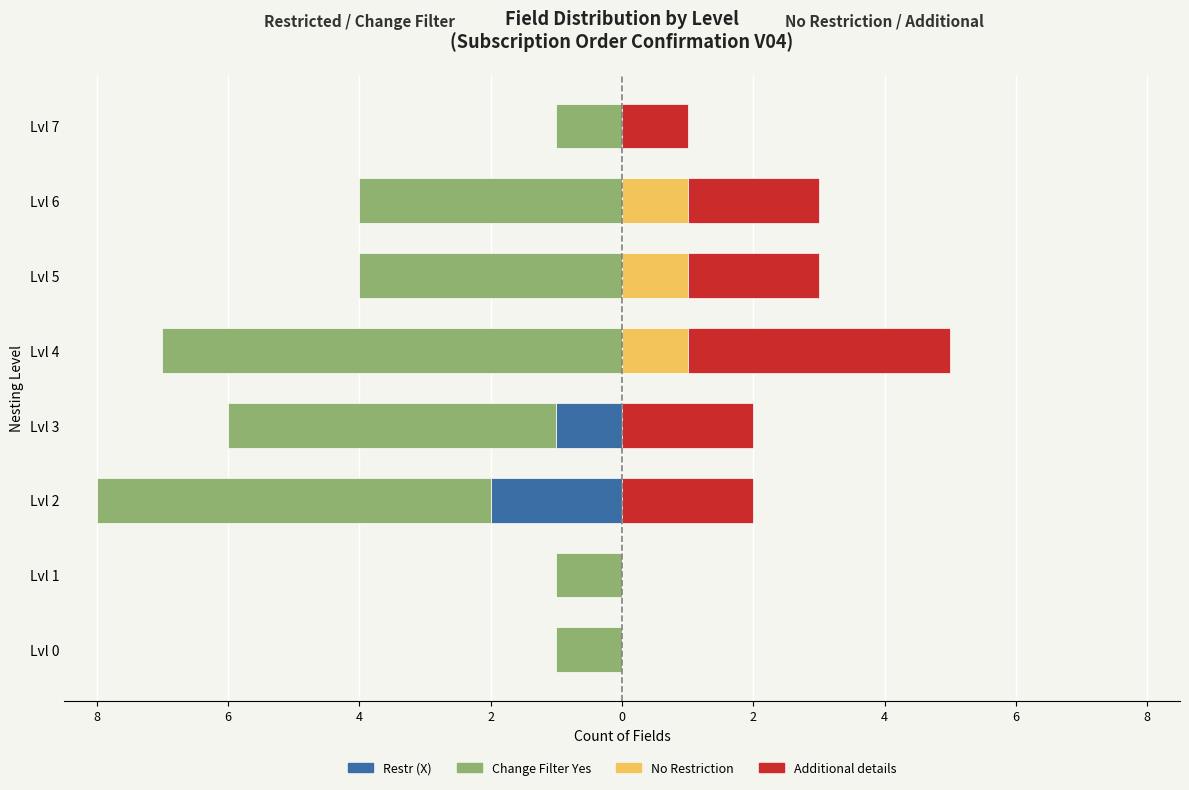

What is the difference between the maximum and minimum values in the Restr (X) series?

2